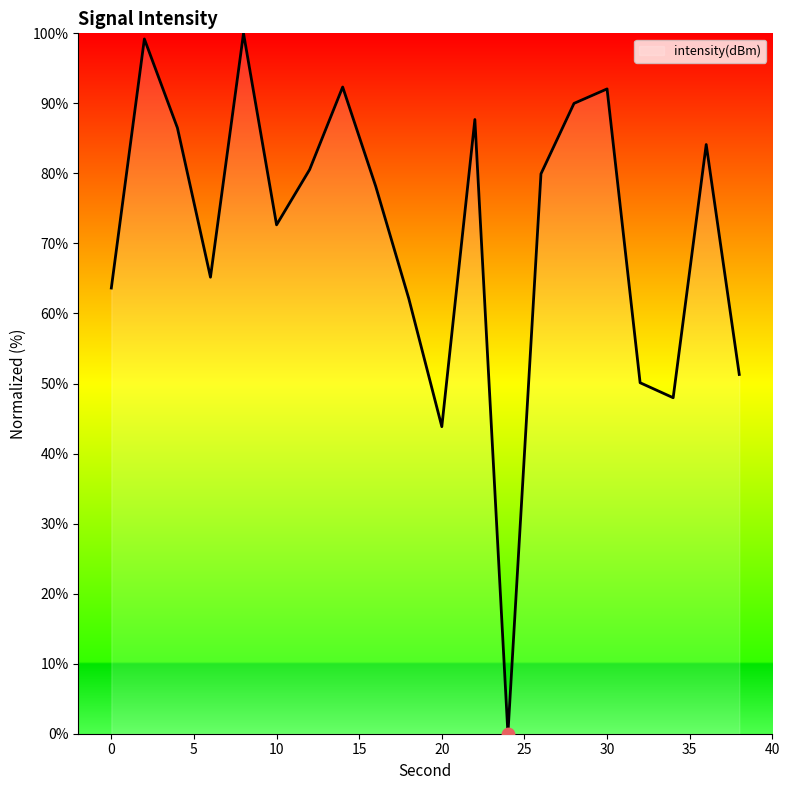

What is the greatest value displayed?

100.0